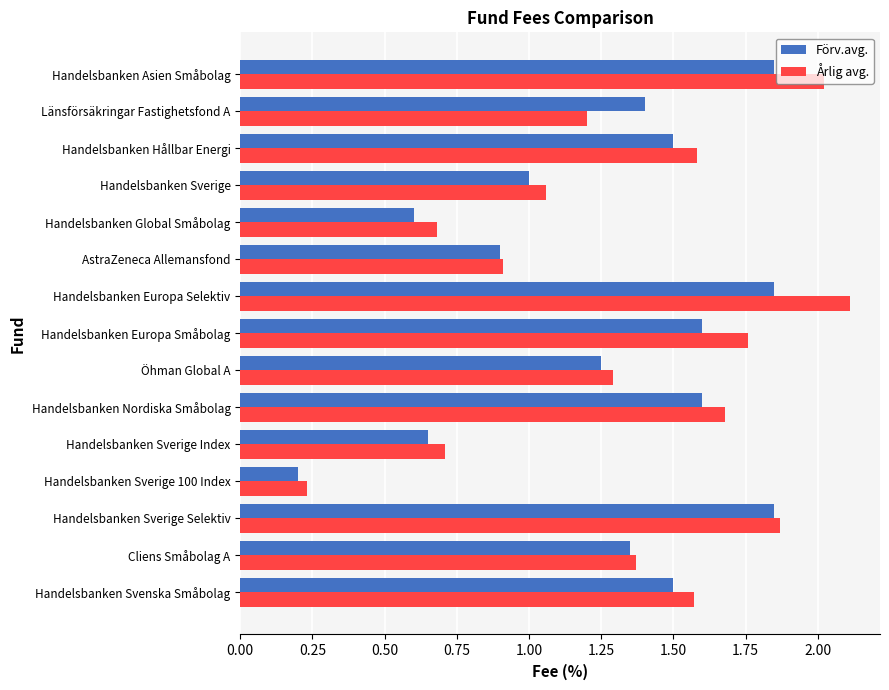

What is the sum of all Förv.avg. values?

19.1